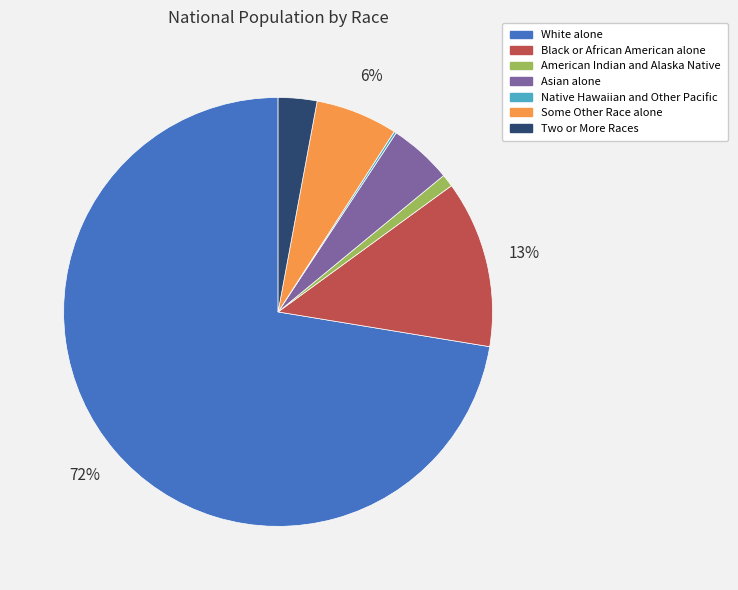

To the nearest percent, what is the difference between the largest and smallest slice percentages?

72%